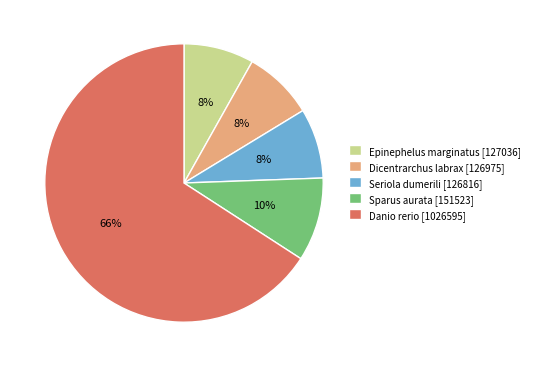

To the nearest percent, what percentage of the pie is Danio rerio?

66%